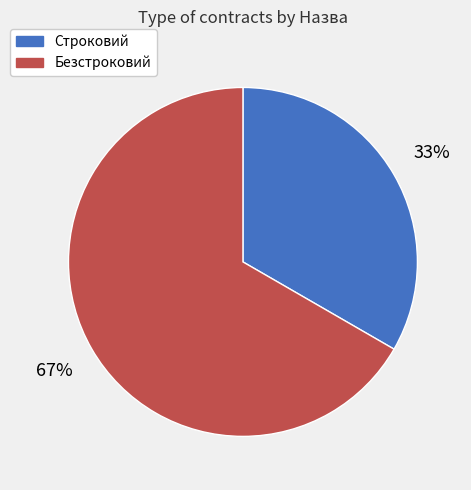

How many segments does this pie chart have?

2